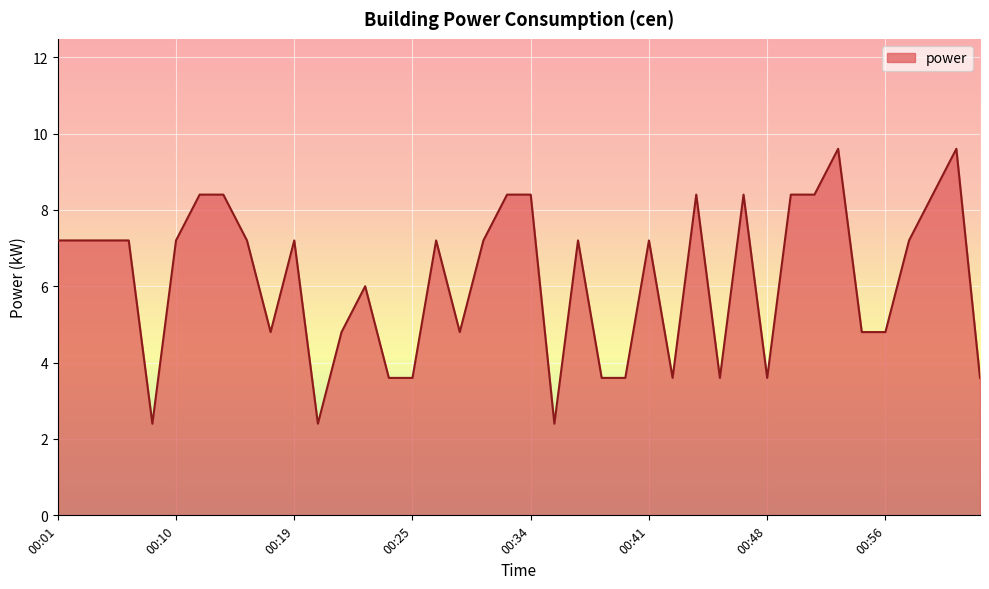

What is the difference between the maximum and minimum values?

7.2